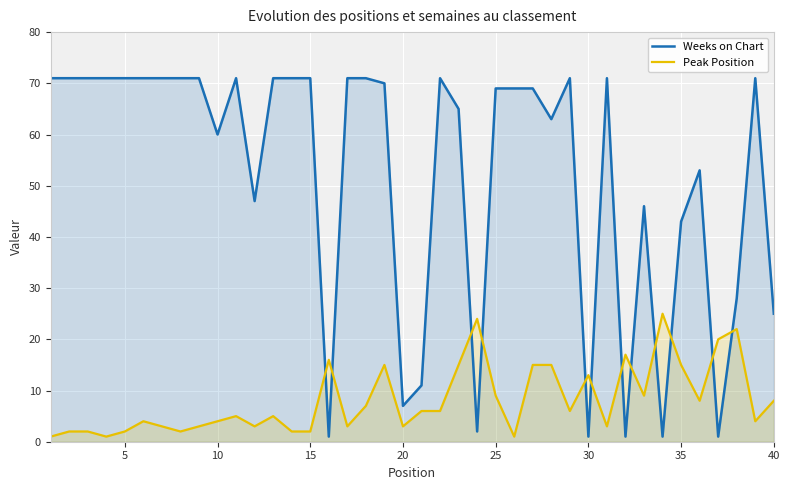

How many values in the Peak Position series are below 6?

20